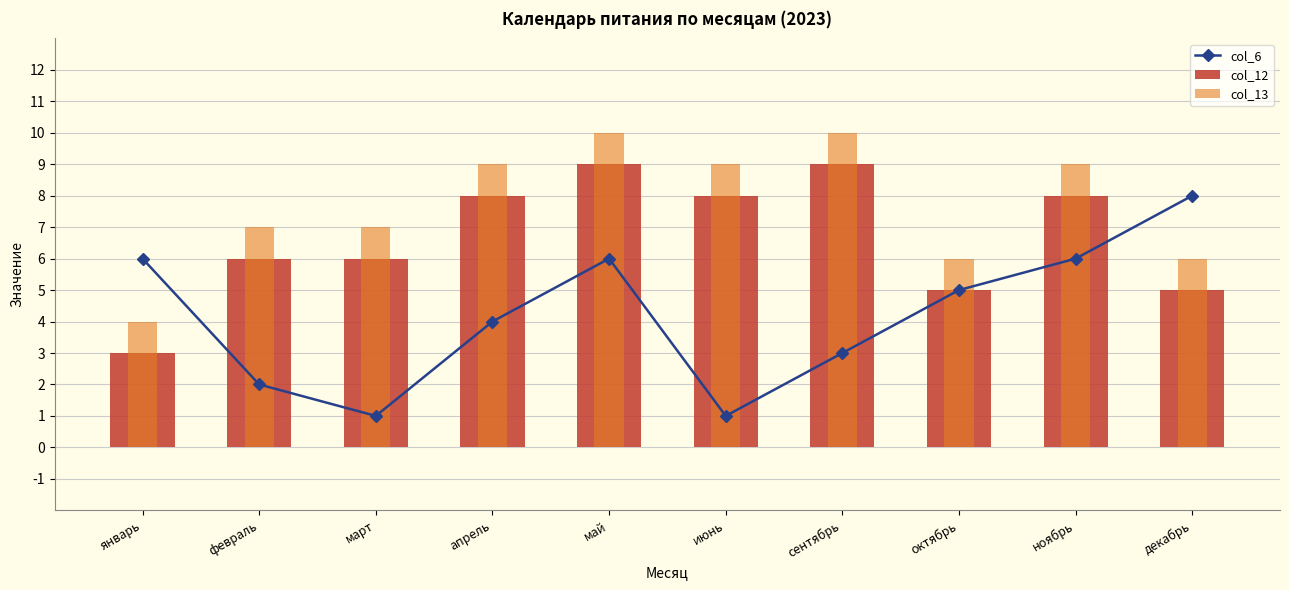

What is the label of the 1st bar from the left?

январь